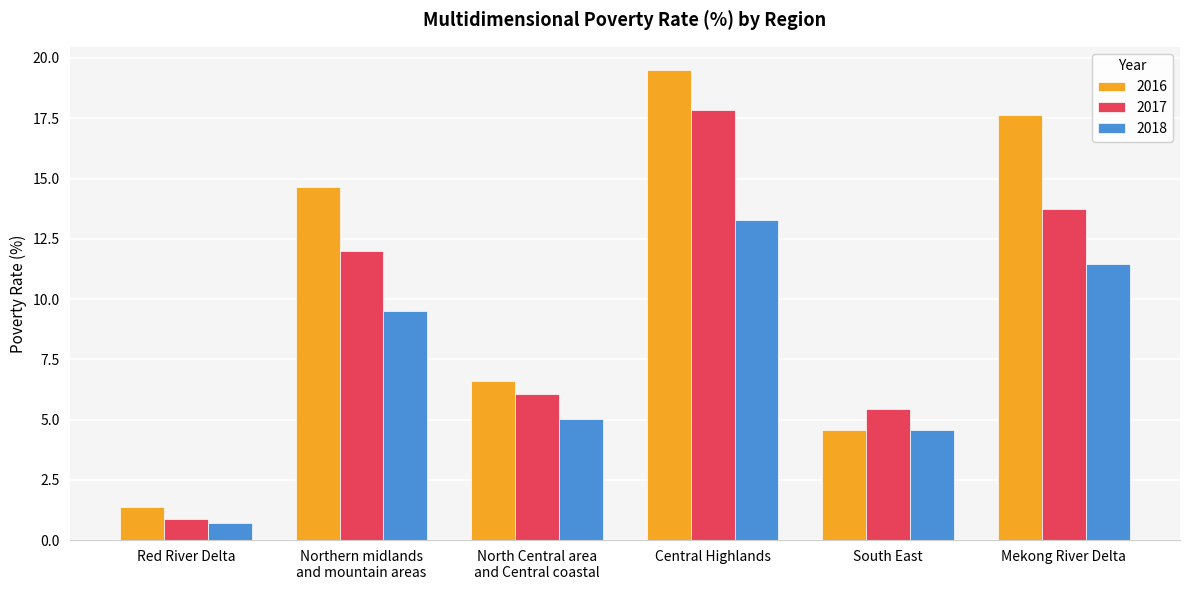

At how many categories does at least one series exceed 14?

3